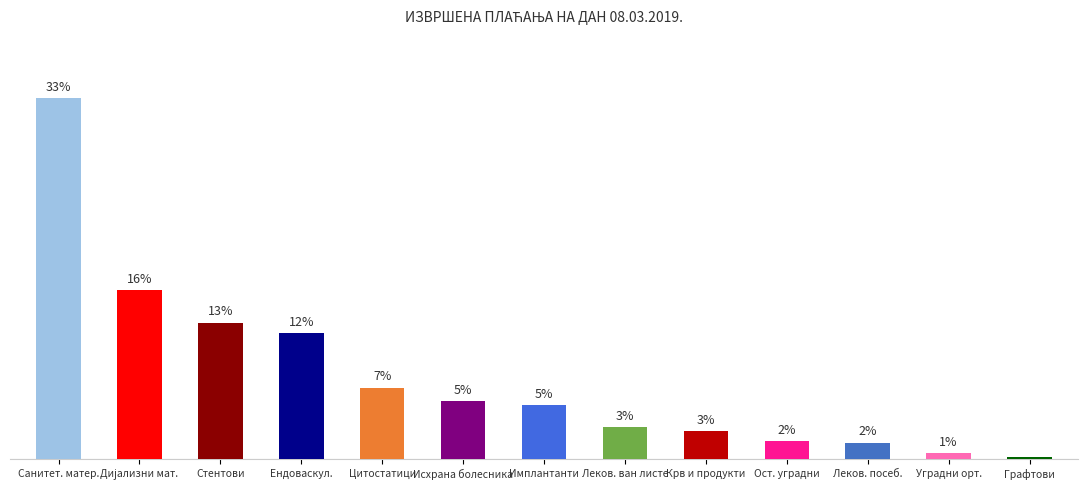

Rank the categories by value from lowest to highest.

Графтови, Уградни орт., Леков. посеб., Ост. уградни, Крв и продукти, Леков. ван листе, Имплантанти, Исхрана болесника, Цитостатици, Ендоваскул., Стентови, Дијализни мат., Санитет. матер.